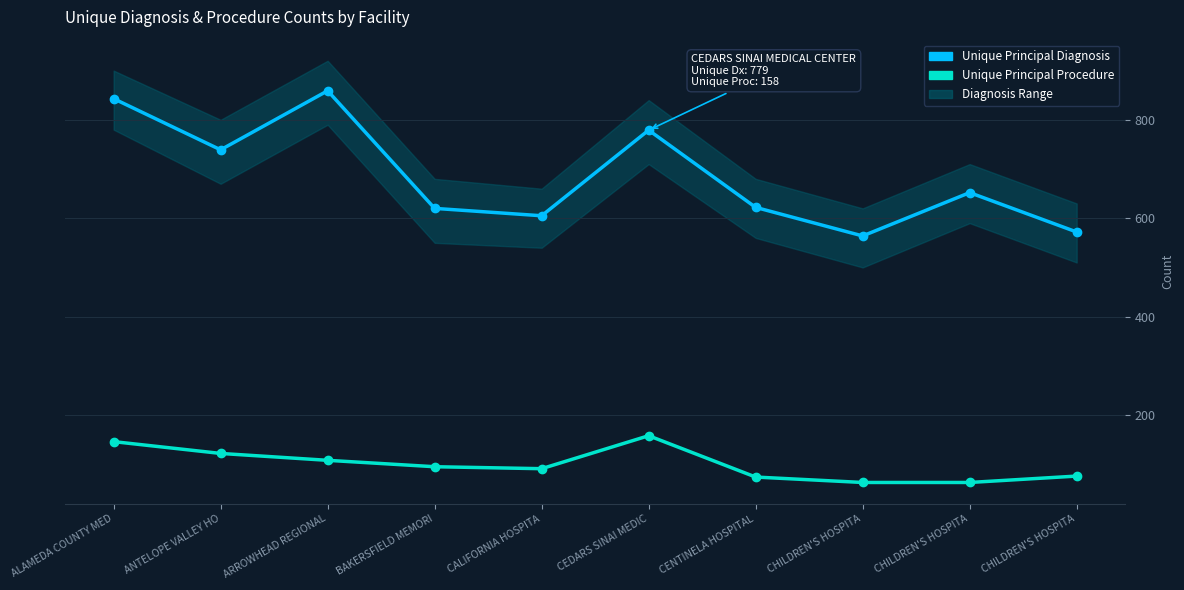

What is the value of the Unique Principal Diagnosis point at the 1st from the left?

843